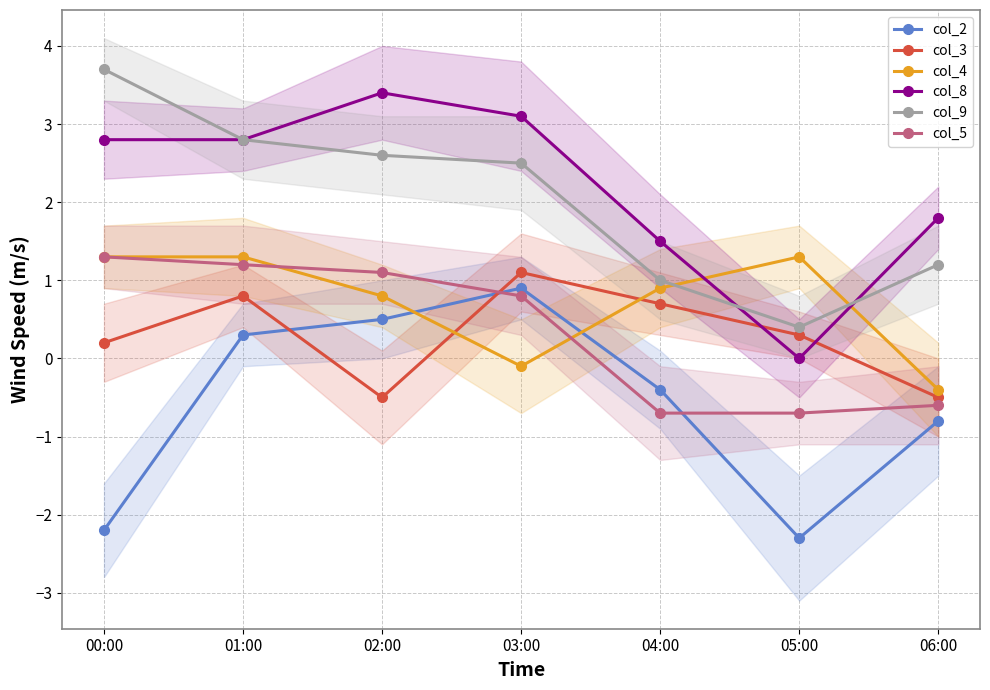

At which category is the sum across all series the highest?

01:00